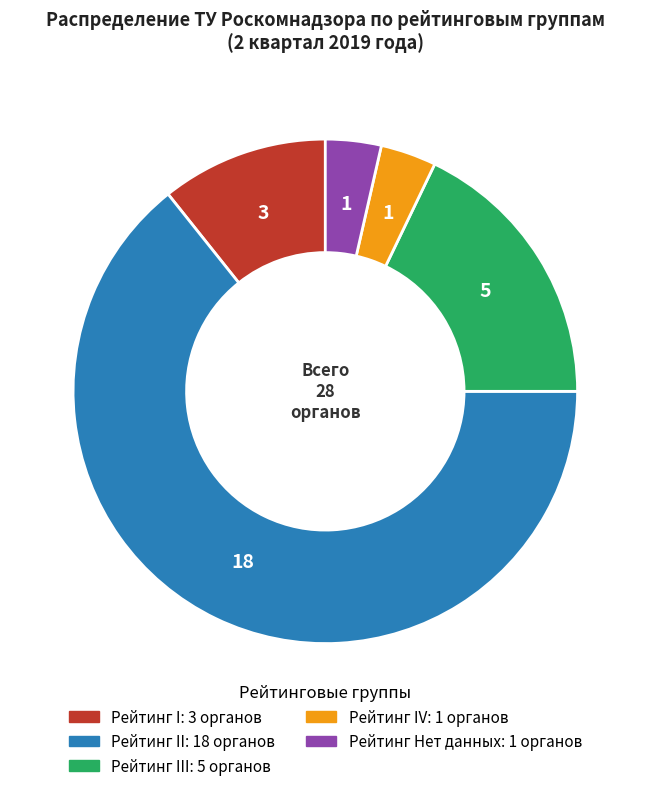

Is there any slice that represents more than half of the pie?

Yes